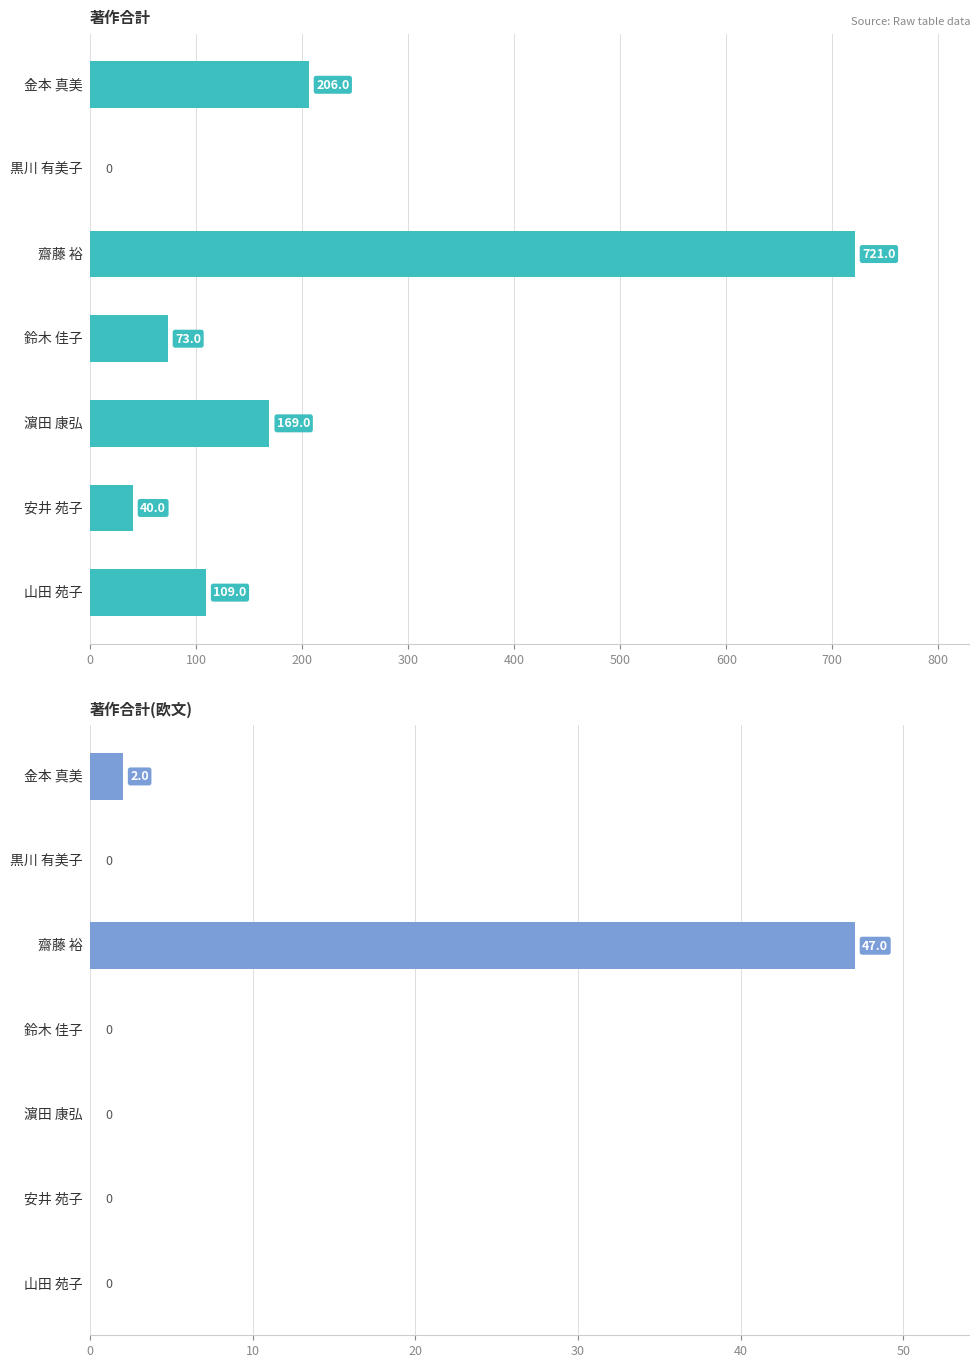

Rank the series by their maximum value, from highest to lowest.

著作合計, 著作合計(欧文)